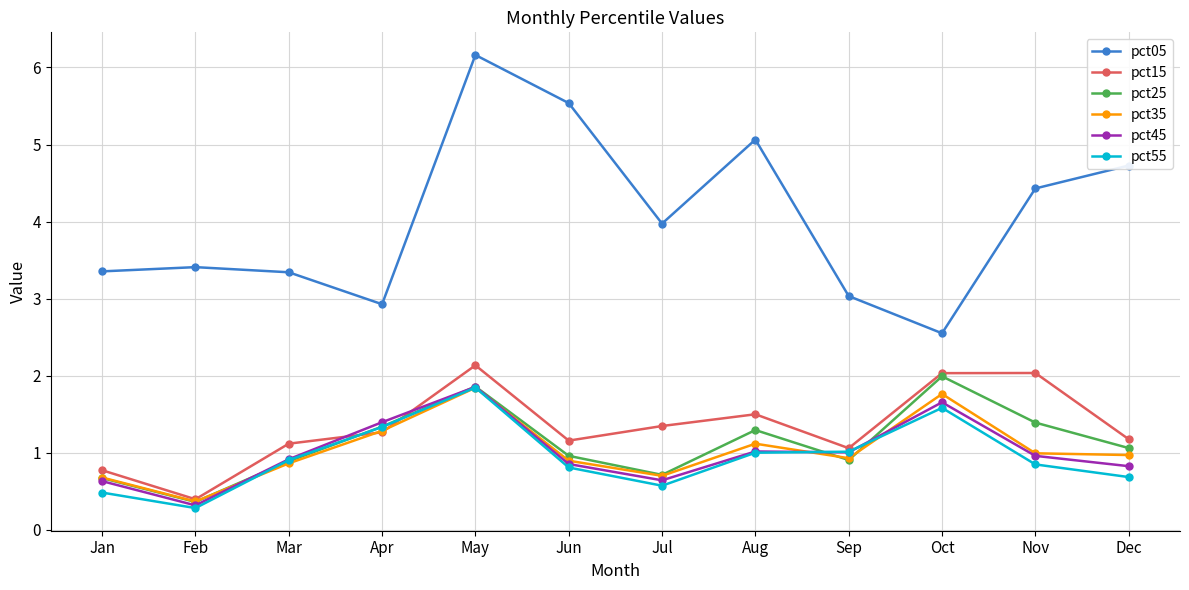

How many lines are shown in the chart?

6